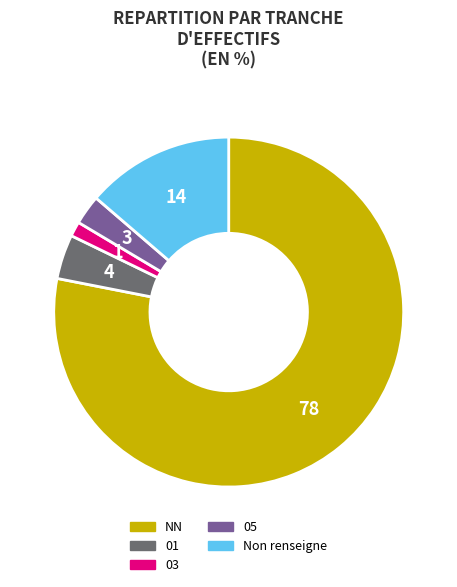

Is there any slice that represents more than half of the pie?

Yes